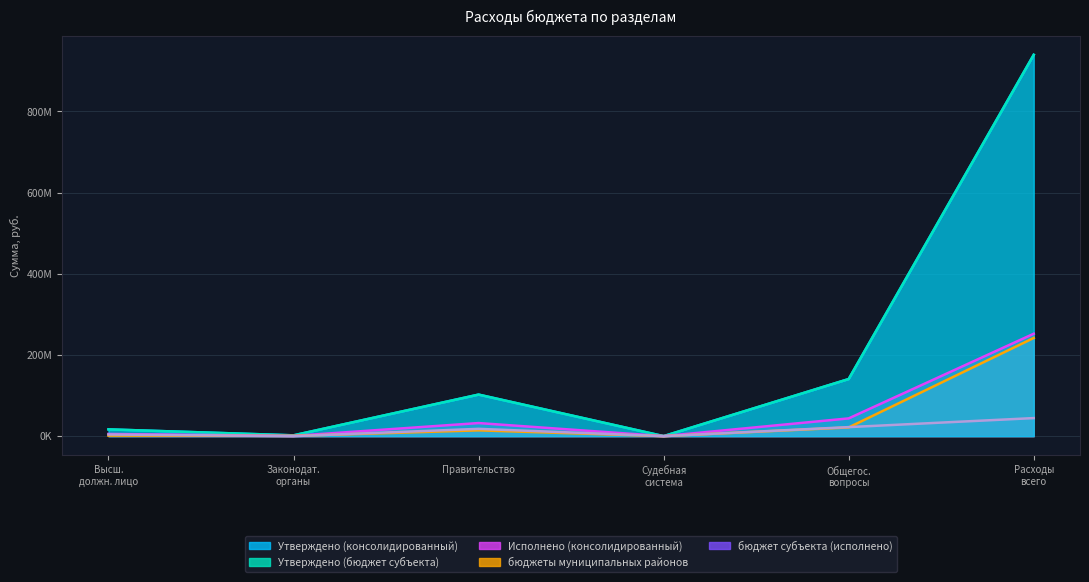

Reading left to right, list all the values displayed in this chart.

Утверждено (консолидированный): 16688481.2	1990340.0	102352150.4	24500.0	140671451.5	939438687.1
Утверждено (бюджет субъекта): 16688481.2	1990340.0	102352150.4	24500.0	140671451.5	939438687.1
Исполнено (консолидированный): 5372151.1	638009.6	32259292.6	24500.0	43729756.6	252289903.2
бюджеты муниципальных районов: 1360158.2	638009.6	14275321.1	24500.0	21476011.4	241908200.8
бюджет субъекта (исполнено): 4011992.9	0.0	17983971.6	0.0	22253745.2	44493549.3